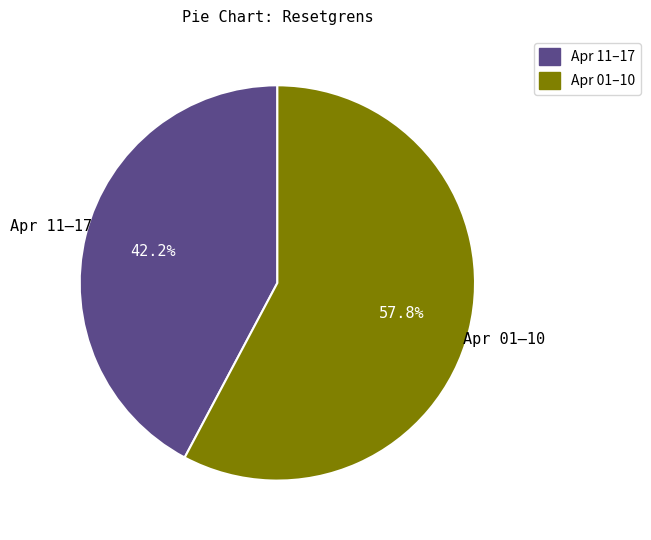

Is there any slice that represents more than half of the pie?

Yes